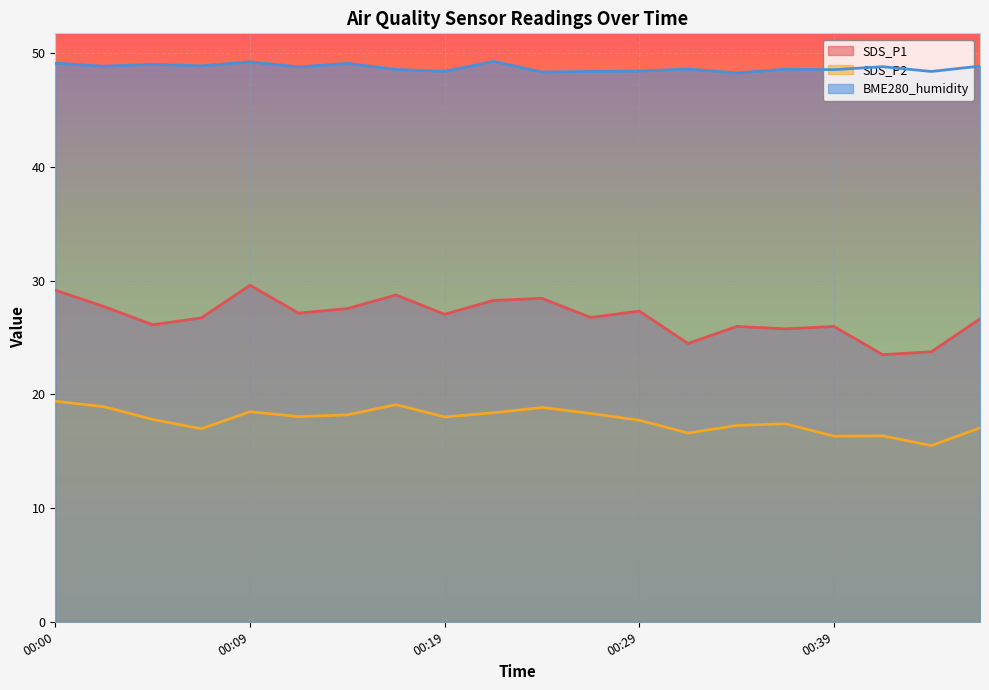

What are all the series names shown in the legend?

SDS_P1, SDS_P2, BME280_humidity